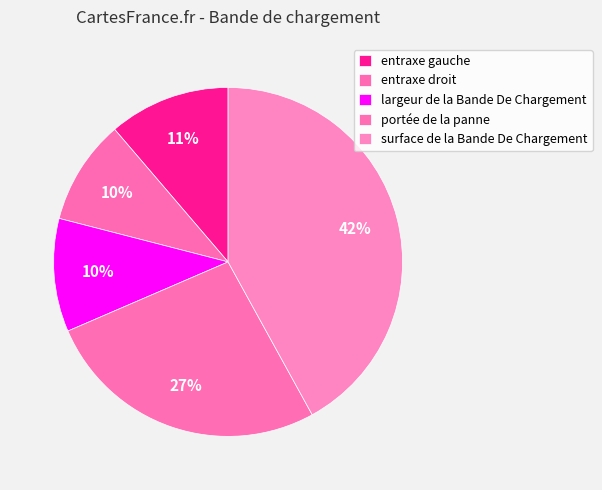

Does entraxe gauche represent more than half of the total?

No